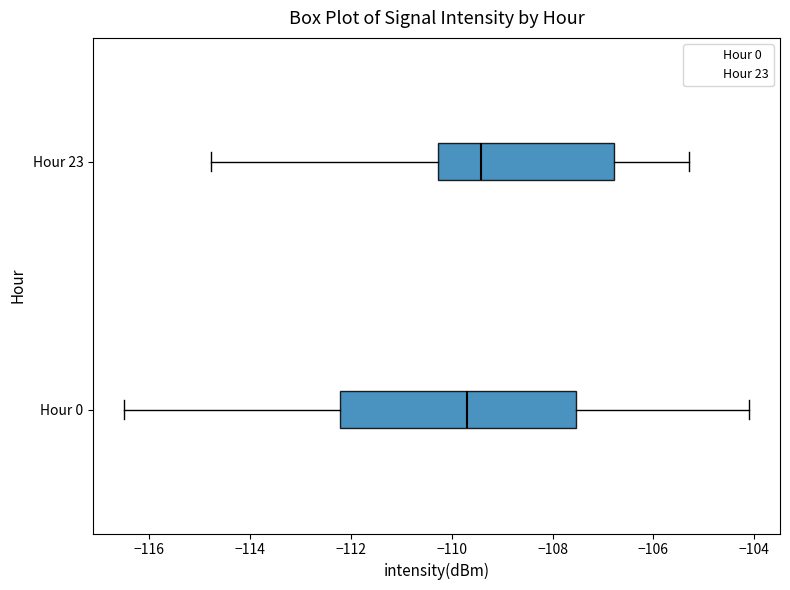

Reading bottom to top, transcribe this box plot: for each box, give where its median line is, the range the box spans, and where its two whiskers end, as read against the x-axis. The values are not printed on the chart, so give them approximately, as read against the axis.

Hour 0: median -109.6, box -112.2 to -107.6, whiskers -116.4 to -104.2
Hour 23: median -109.4, box -110.2 to -106.8, whiskers -114.8 to -105.2